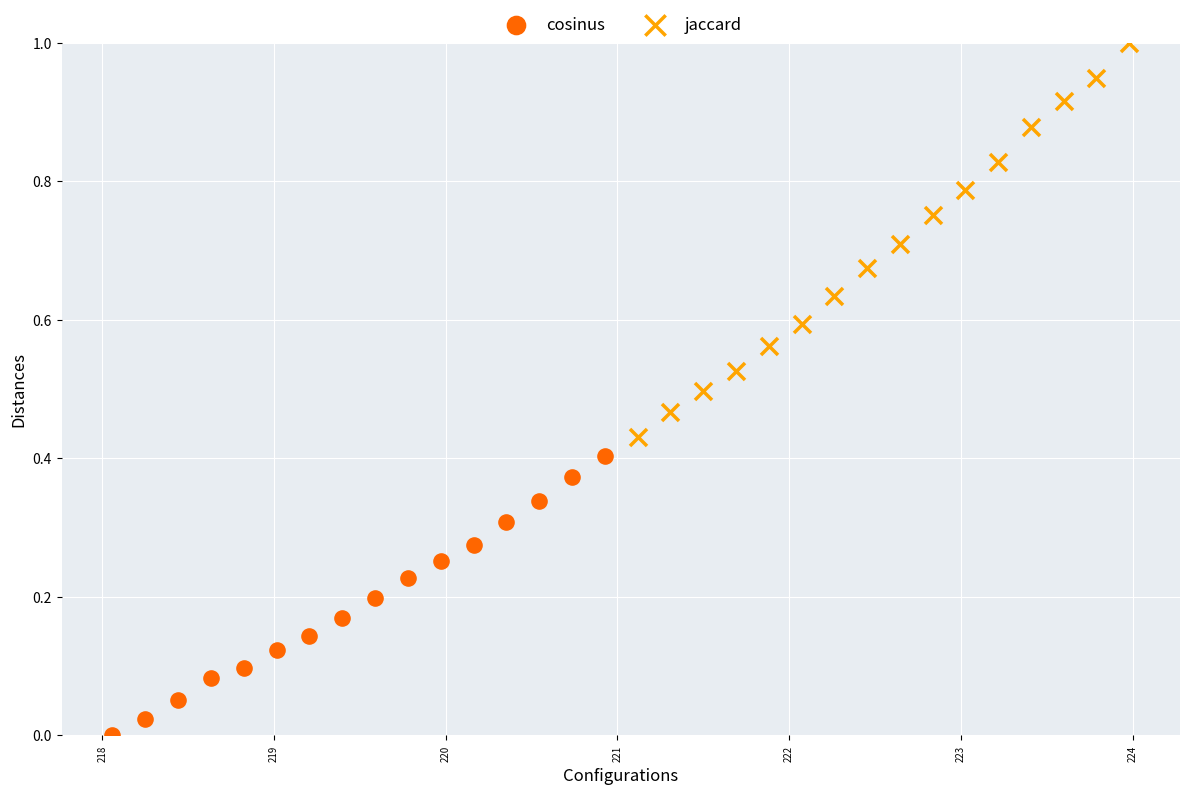

What are all the series names shown in the legend?

cosinus, jaccard